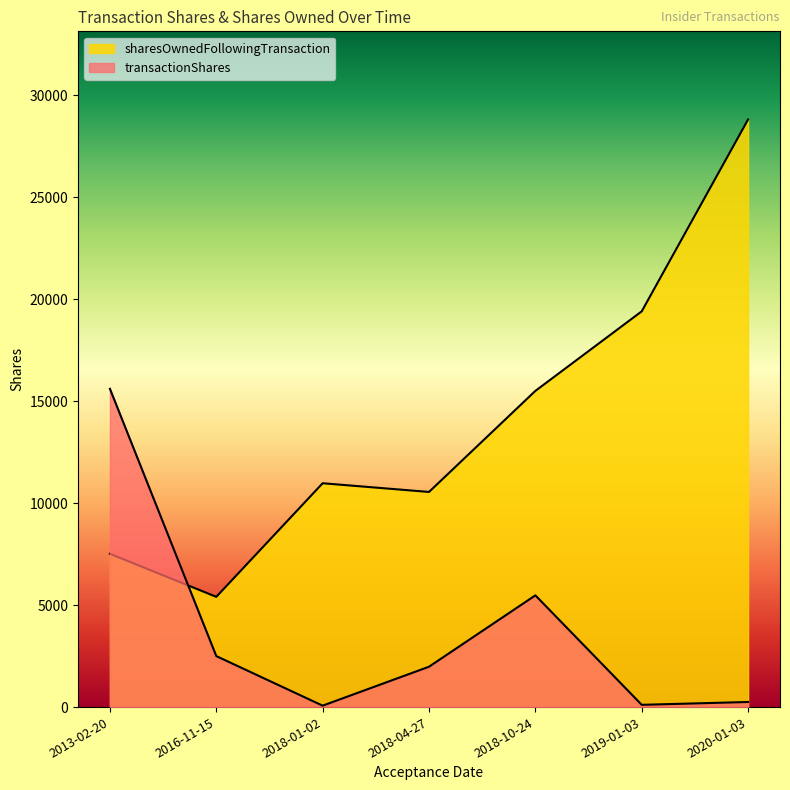

Does the chart display data point markers on the line(s)?

No